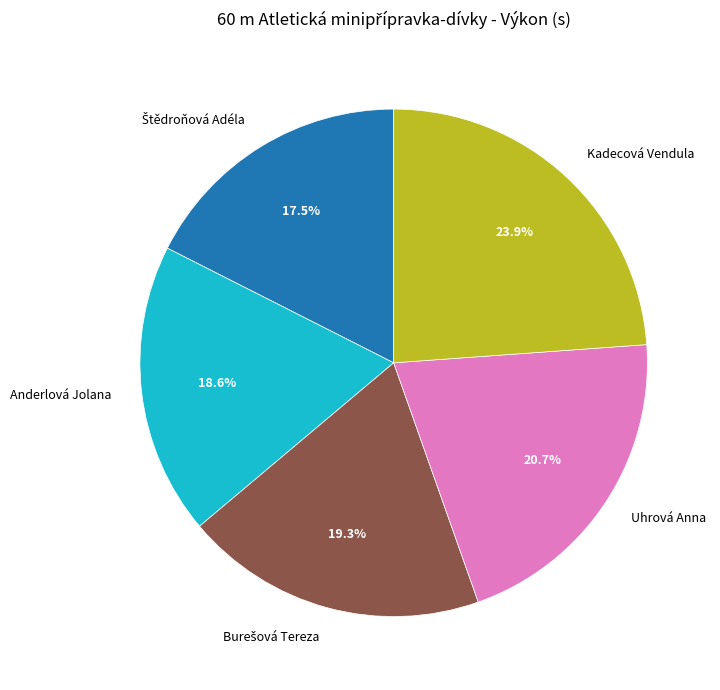

Is there any slice that represents more than half of the pie?

No